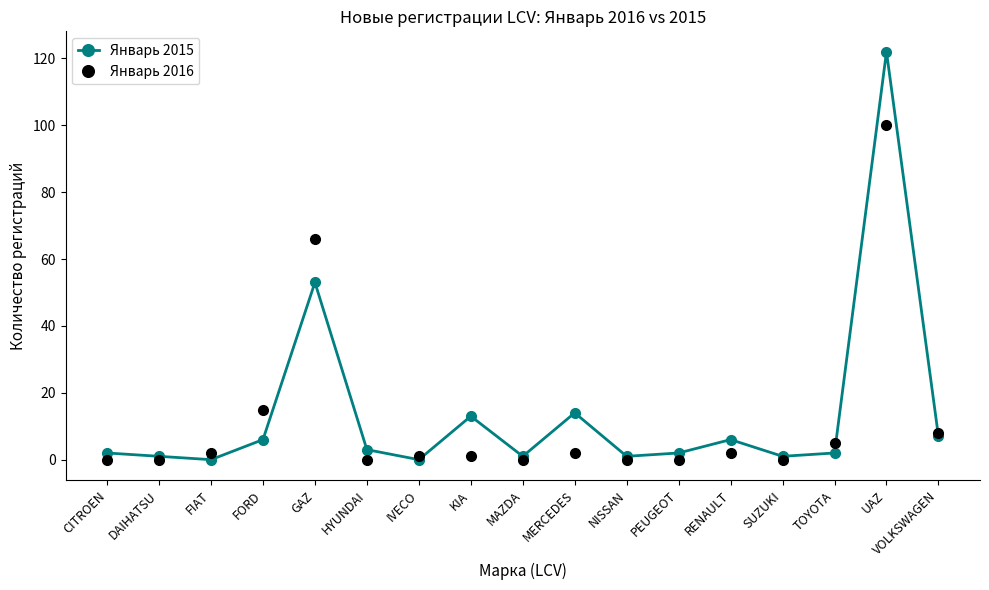

What is the maximum value for Январь 2016?

100